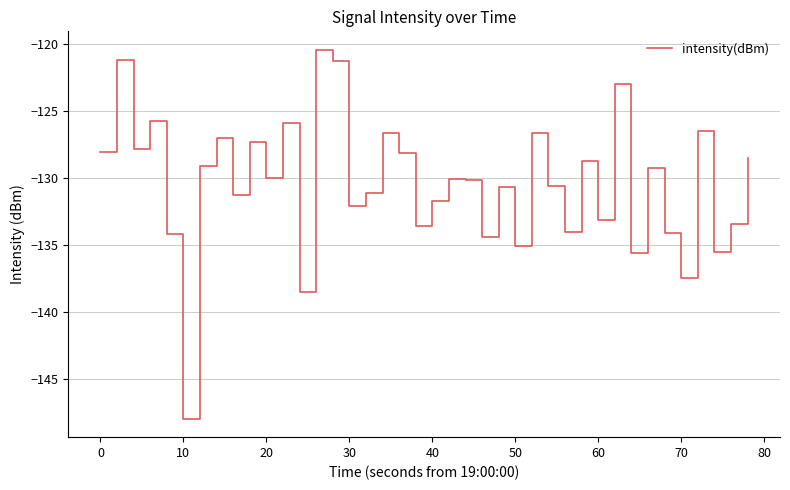

What is the maximum value shown in the chart?

-120.4